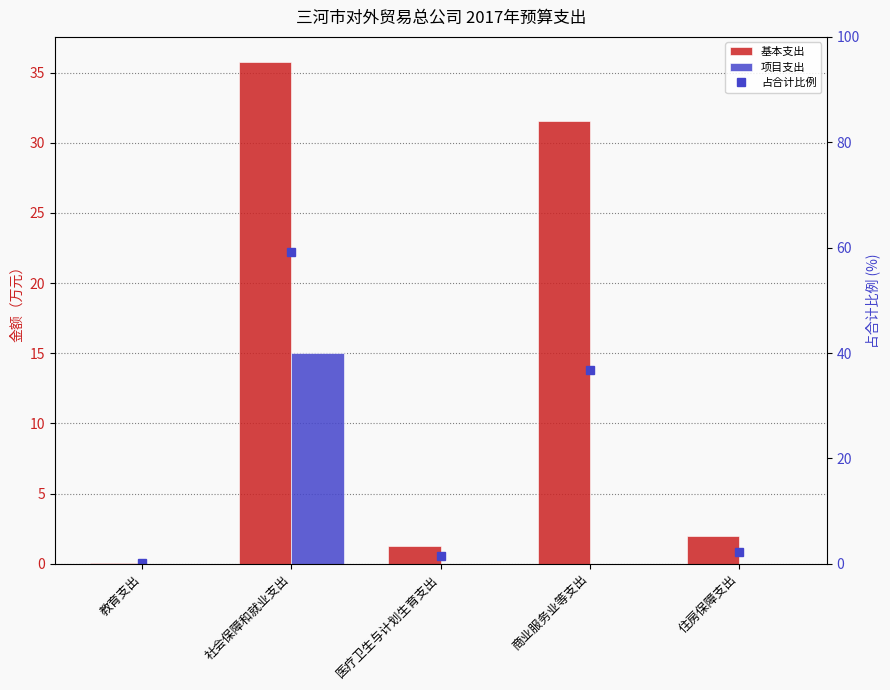

The 项目支出 series shows 0.0 at 住房保障支出. True or false?

True